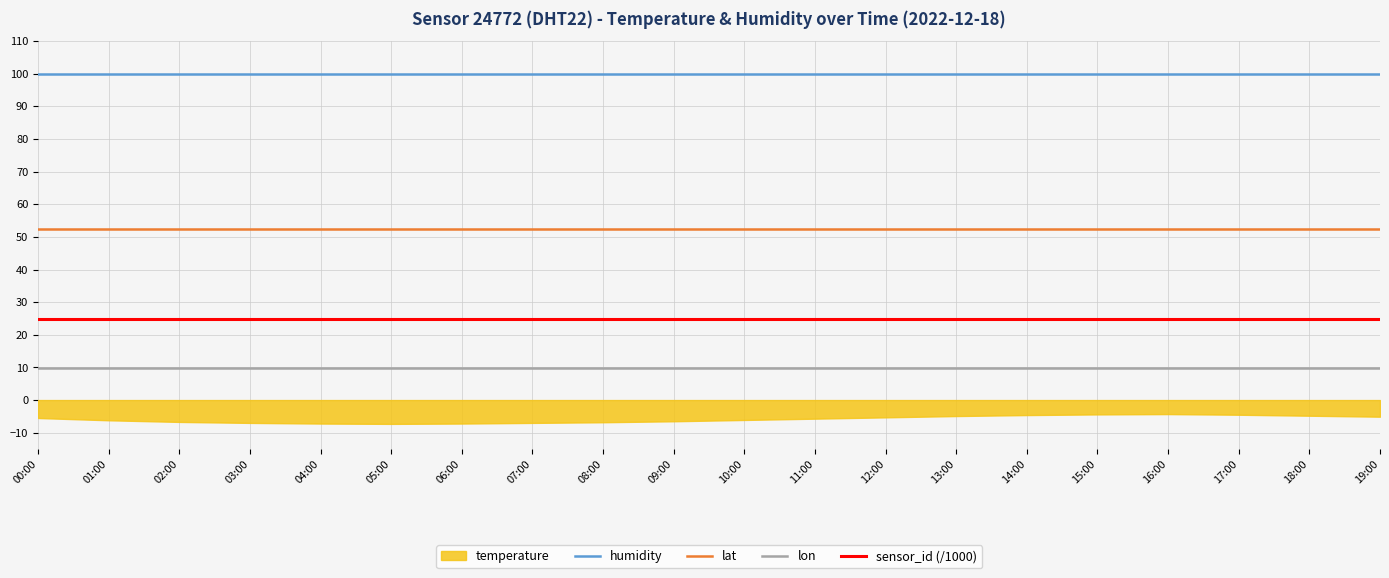

True or false: lat and lon cross at least once.

False